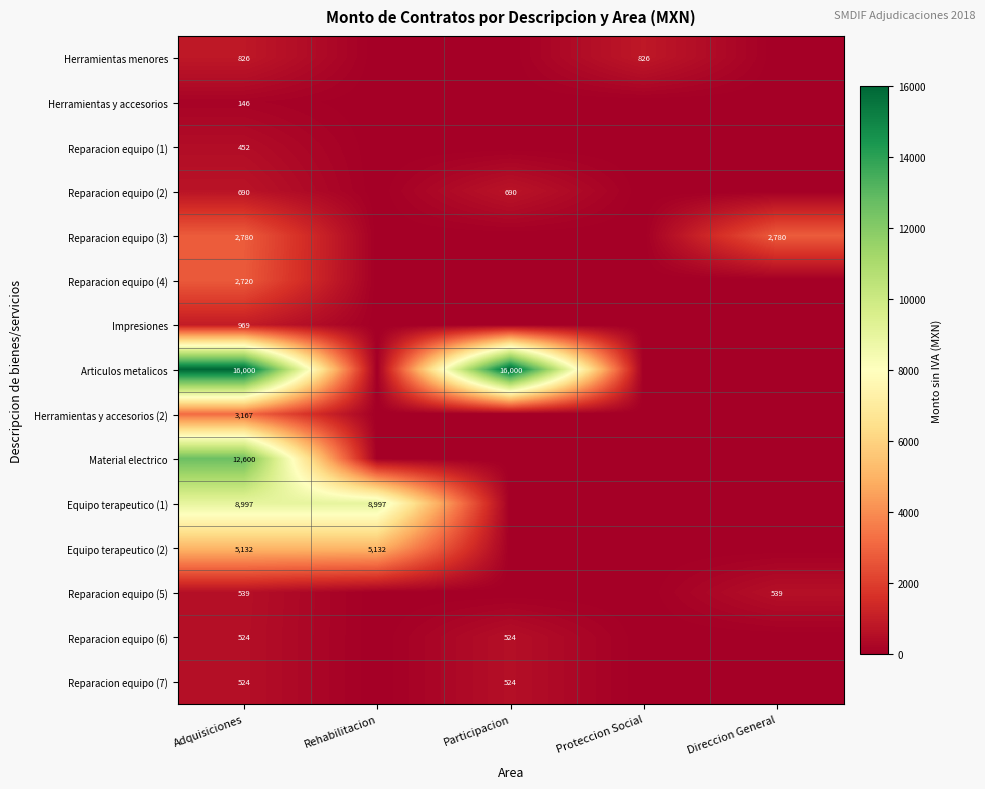

At which category is the sum across all series the highest?

Adquisiciones